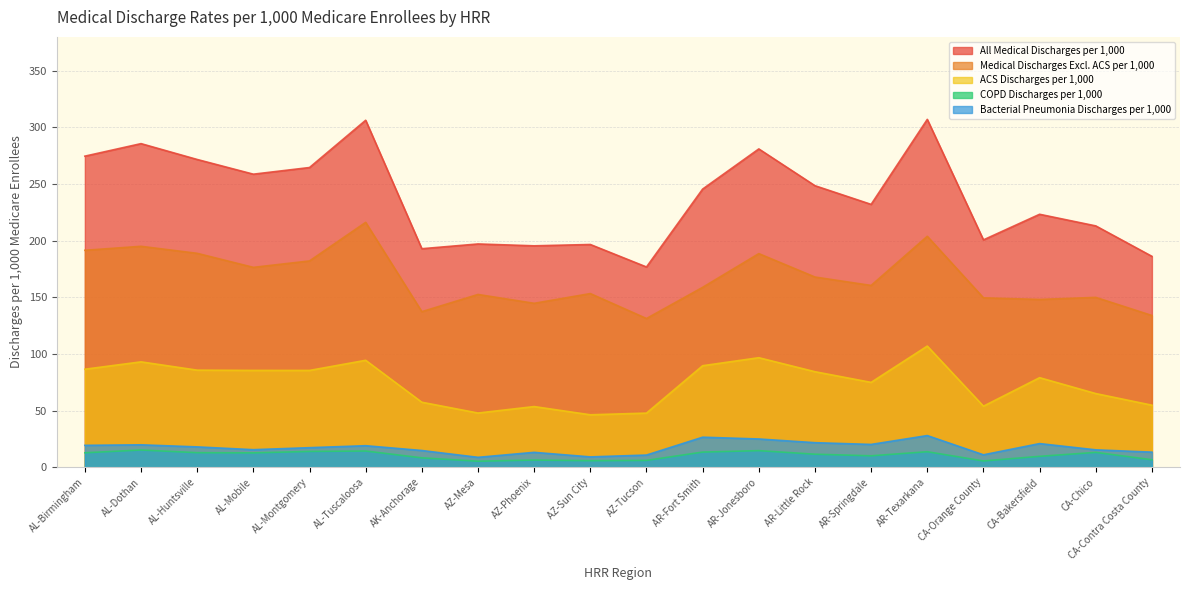

At how many categories does at least one series exceed 146?

20